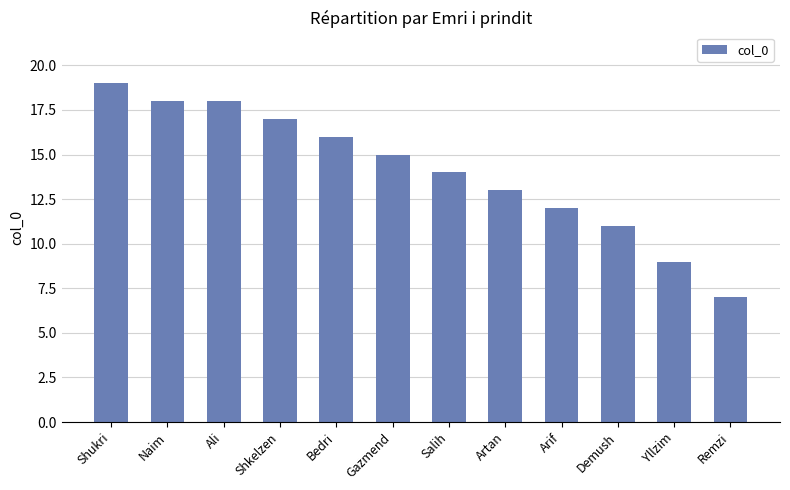

What is the difference between the maximum and second lowest values?

10